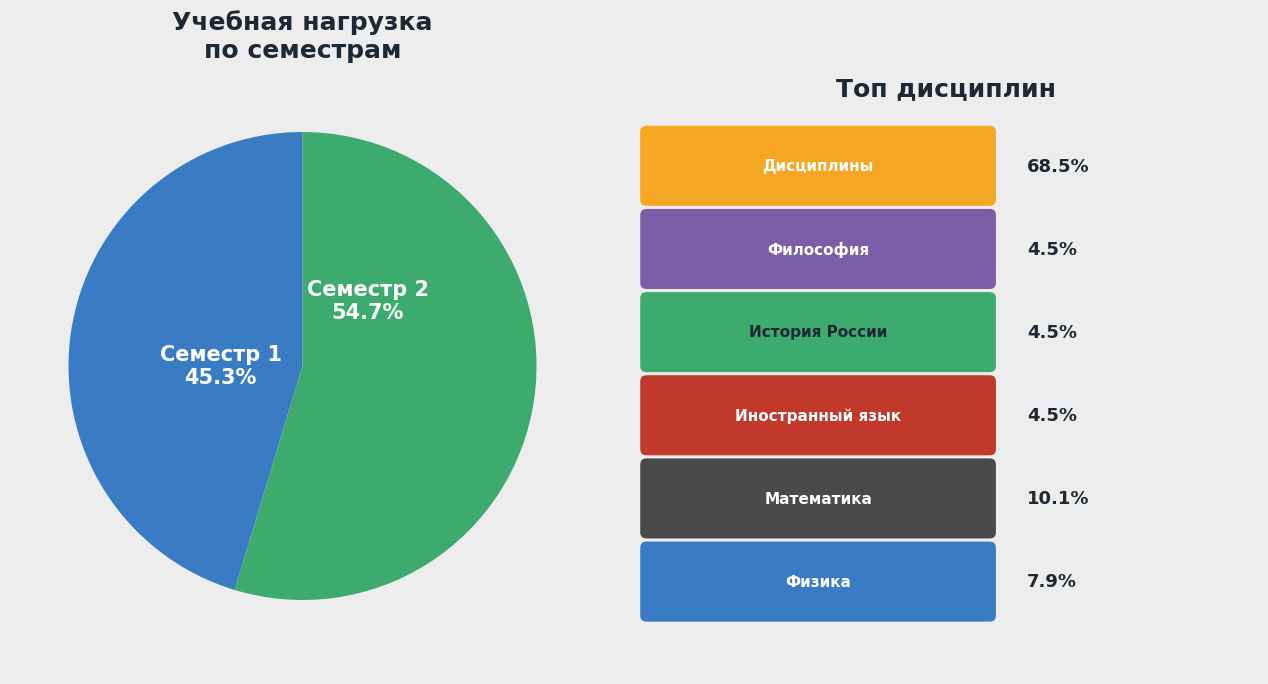

To the nearest percent, what portion does Семестр 2 represent?

55%